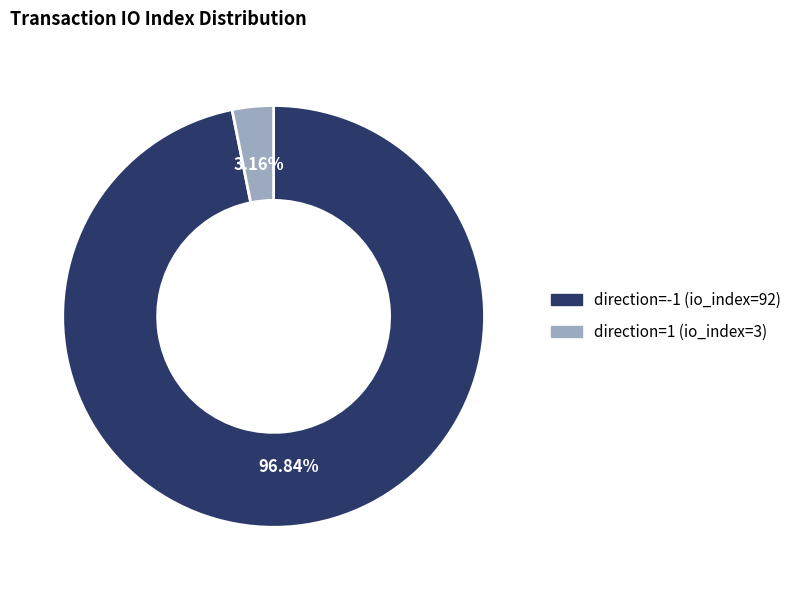

To the nearest percent, what is the difference between the largest and smallest slice percentages?

94%